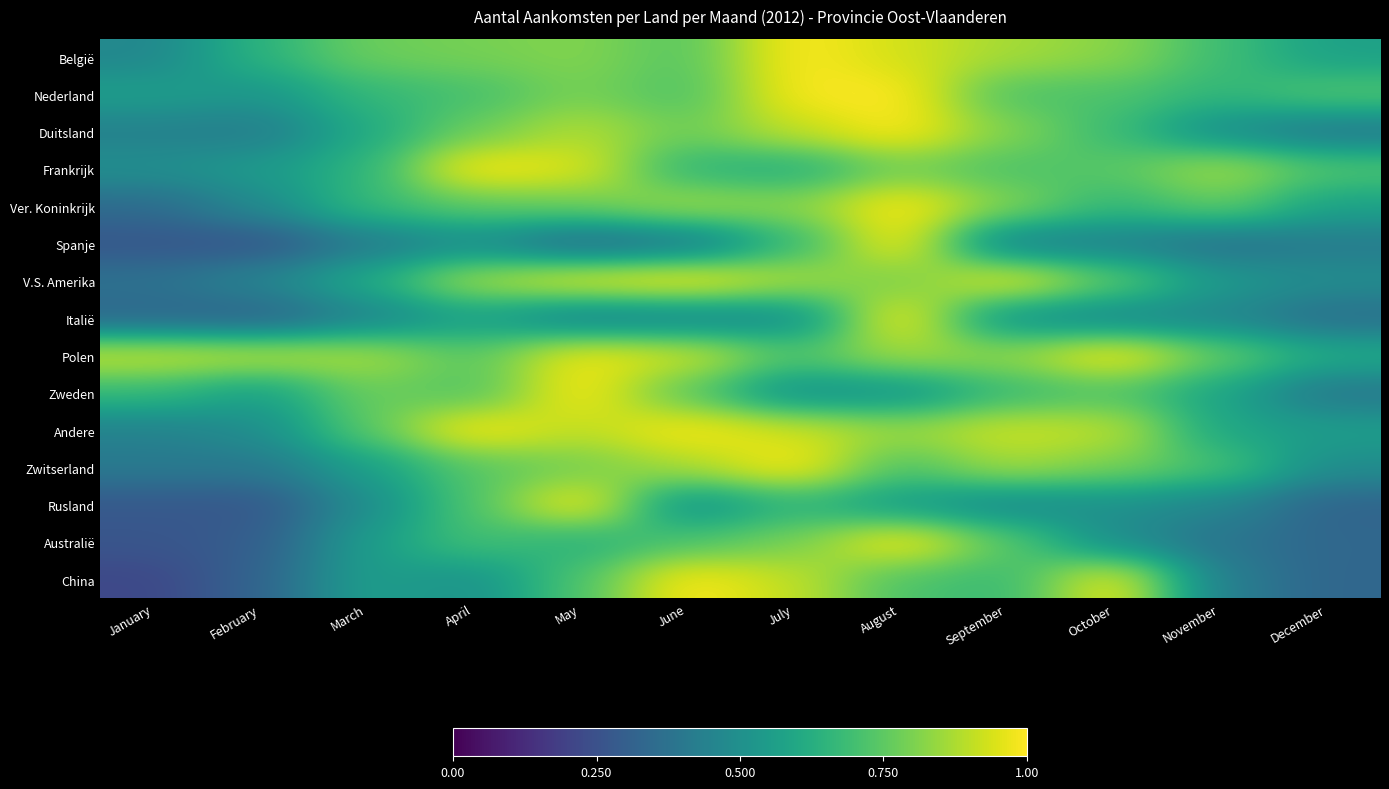

At May, list the series in order from smallest to largest.

Spanje, Italië, Australië, China, Ver. Koninkrijk, Zwitserland, Nederland, België, Duitsland, Andere, Frankrijk, V.S. Amerika, Polen, Zweden, Rusland